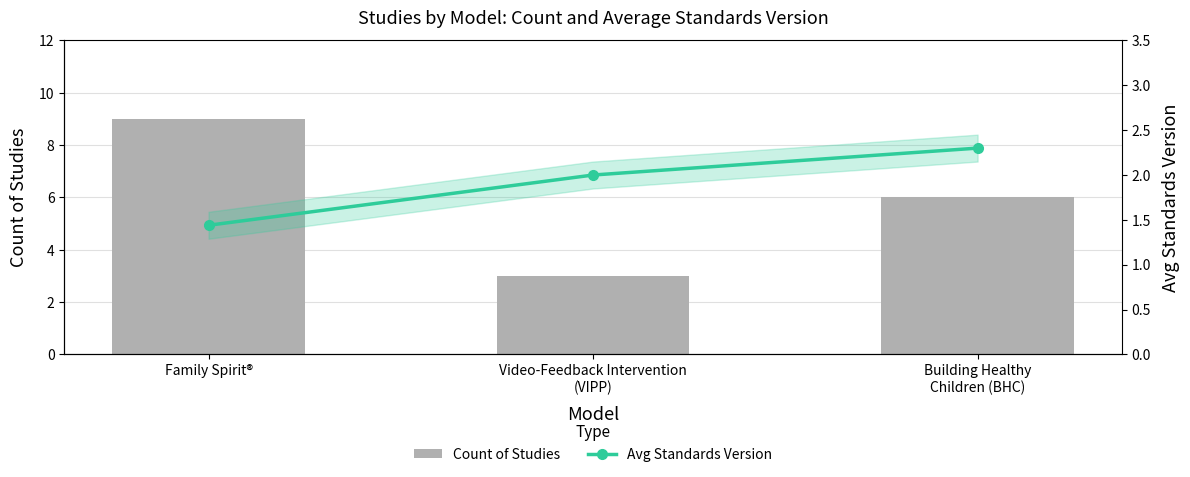

What is the sum of the Avg Standards Version values at Family Spirit® and Video-Feedback Intervention
(VIPP)?

3.4